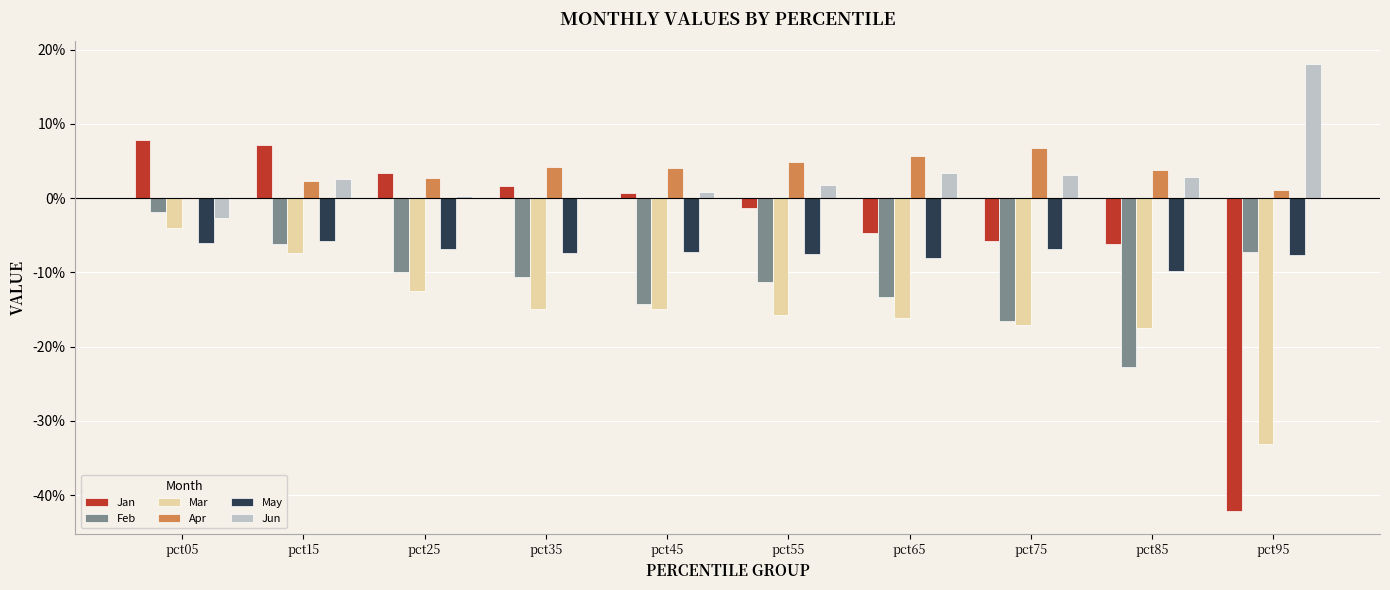

What are all the series names shown in the legend?

Jan, Feb, Mar, Apr, May, Jun